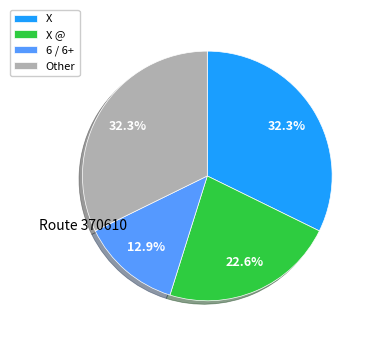

Combined, what portion of the pie is X @ and X?

54.8%